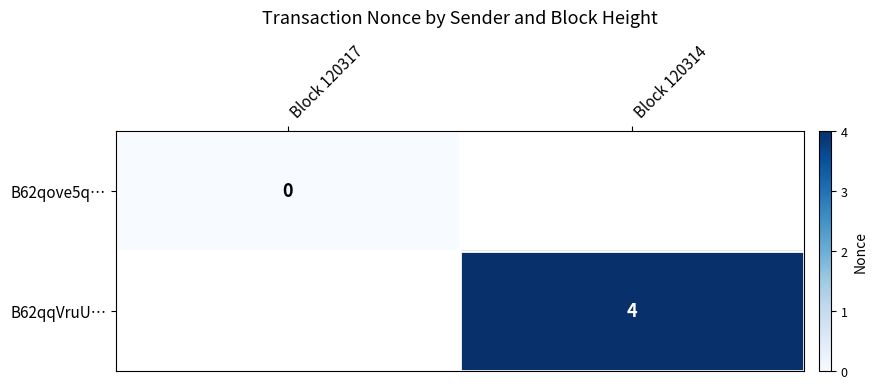

Is it true that B62qqVruU… equals 4 at Block 120314?

True